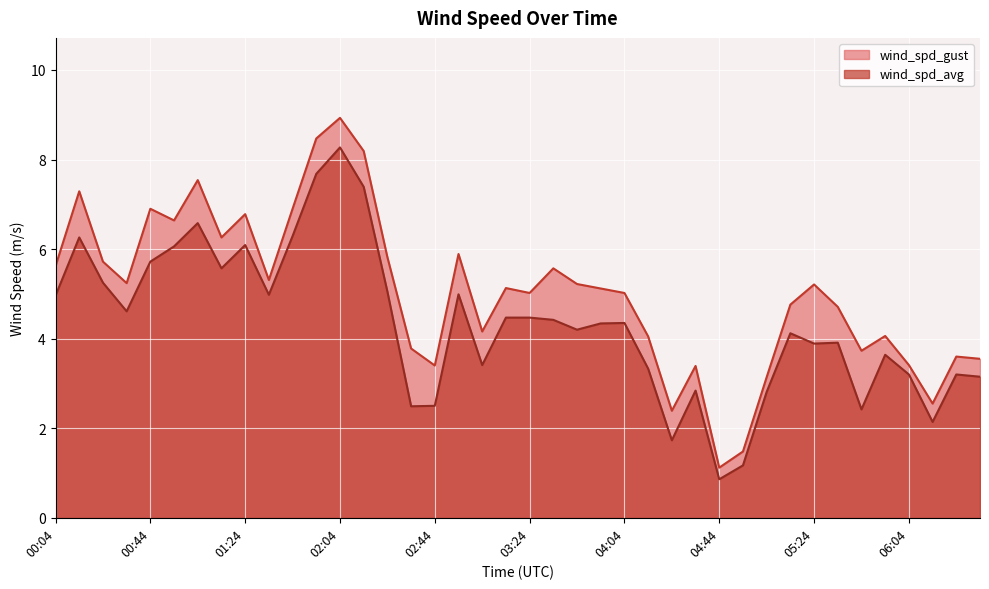

What value does the wind_spd_avg series have at 02:54?

5.0